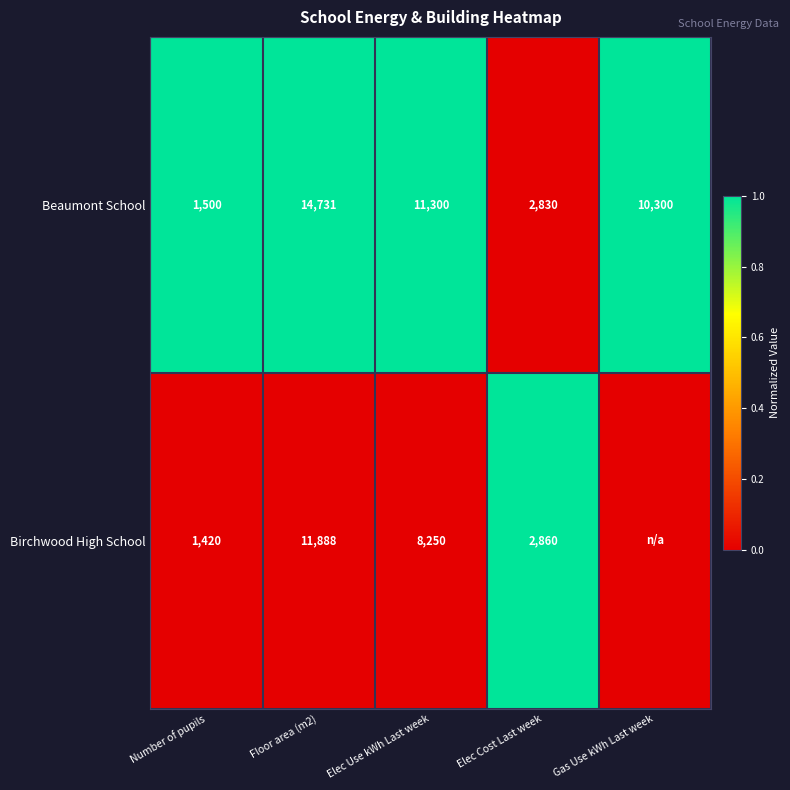

What is the total value across all series at Floor area (m2)?

26619